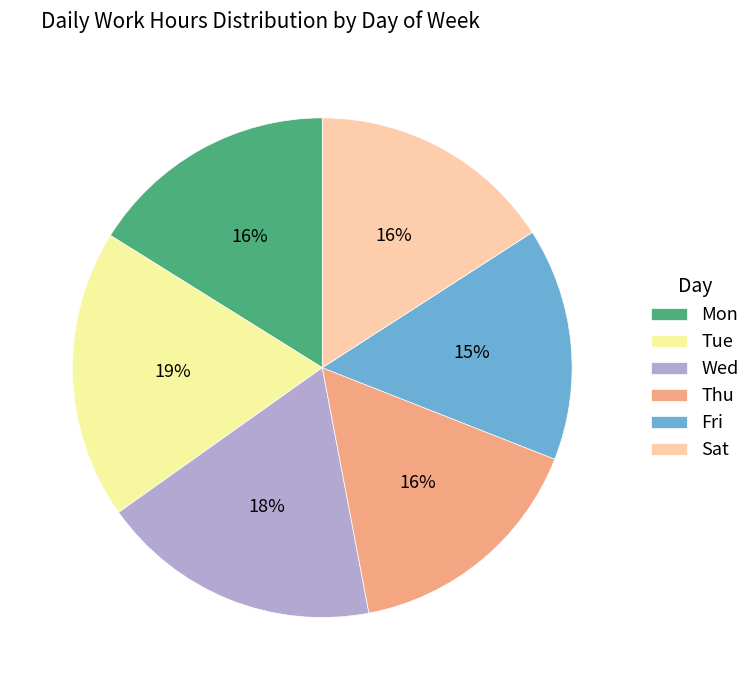

How many segments does this pie chart have?

6